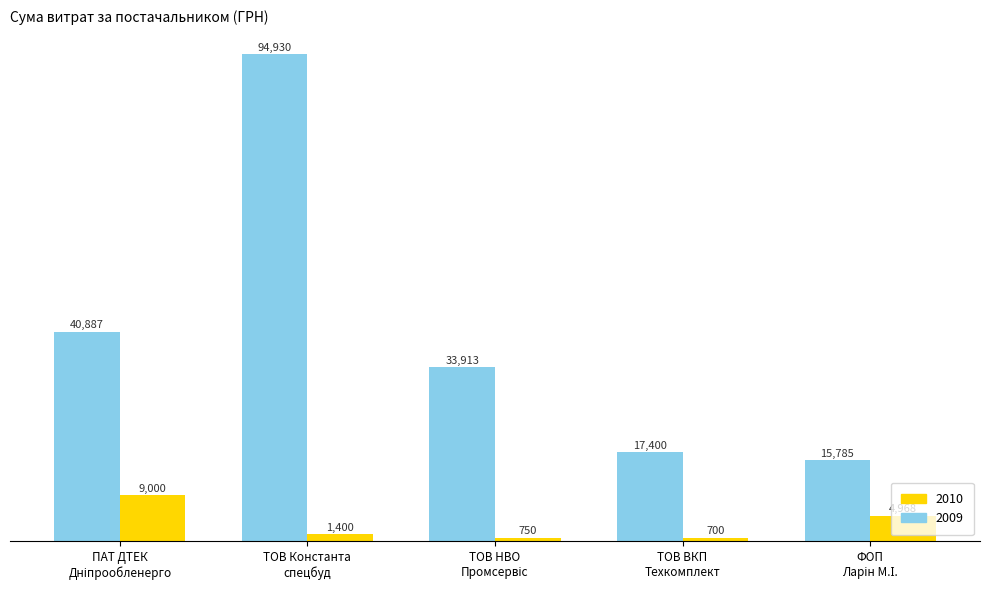

What is the highest value of the 2009 series?

94929.9